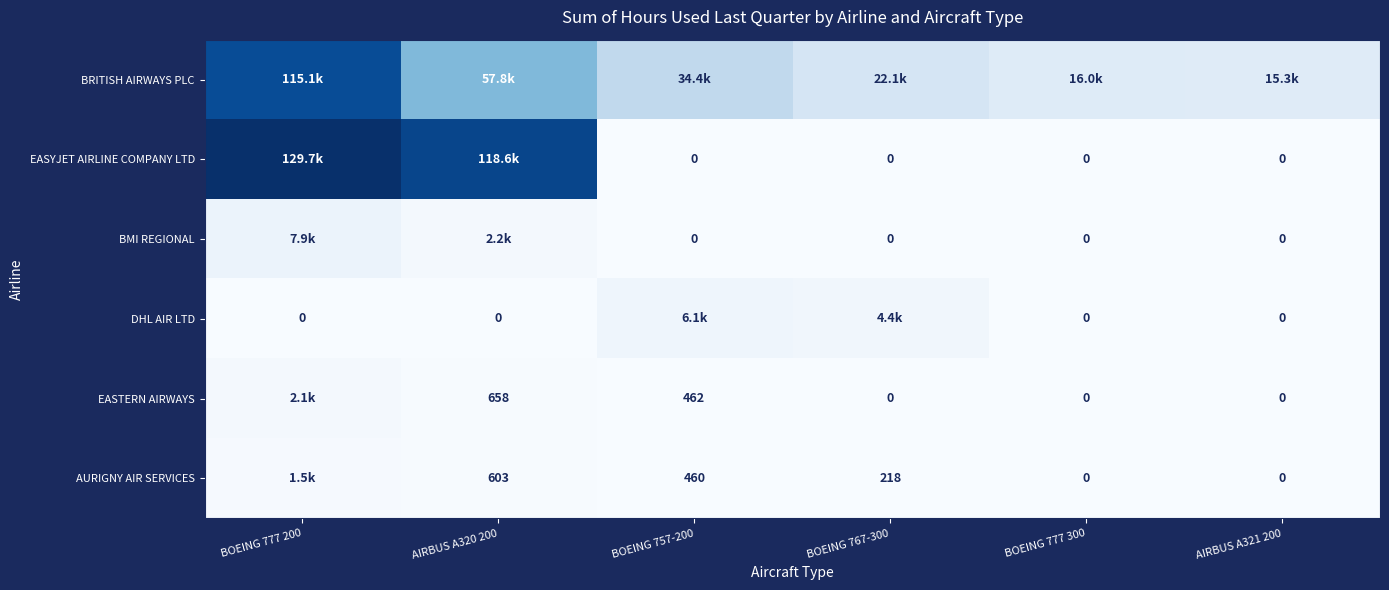

Rank the categories by EASTERN AIRWAYS value from highest to lowest.

BOEING 777 200, AIRBUS A320 200, BOEING 757-200, BOEING 767-300, BOEING 777 300, AIRBUS A321 200